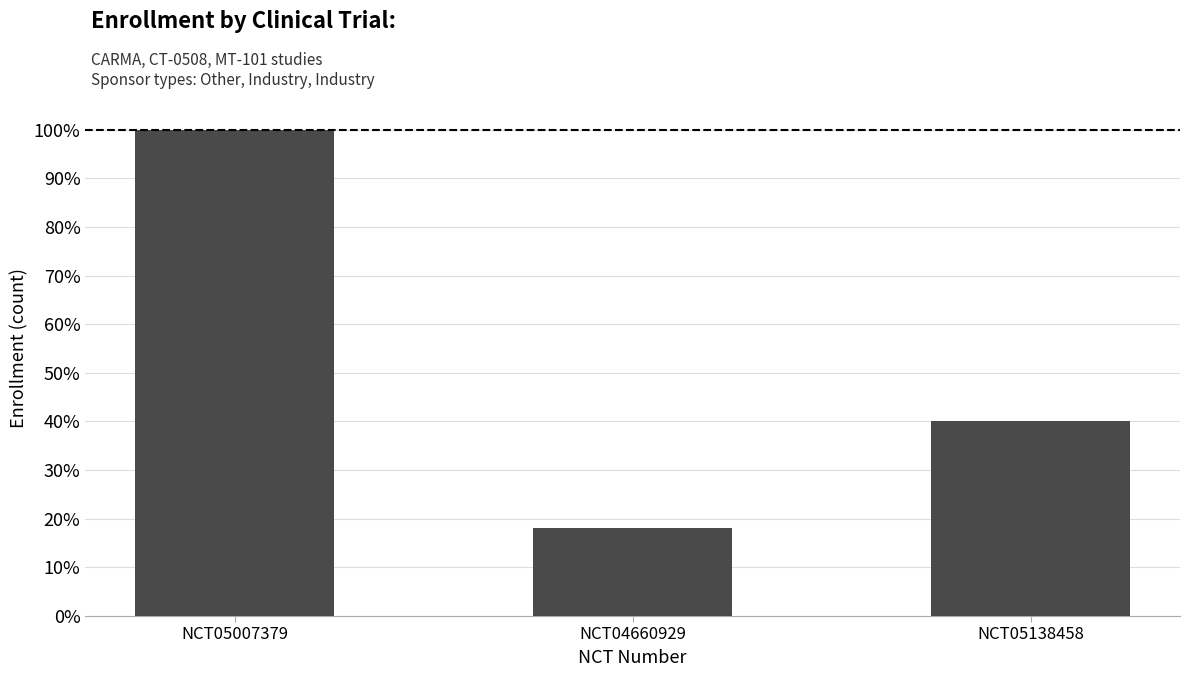

What is the greatest value displayed?

100